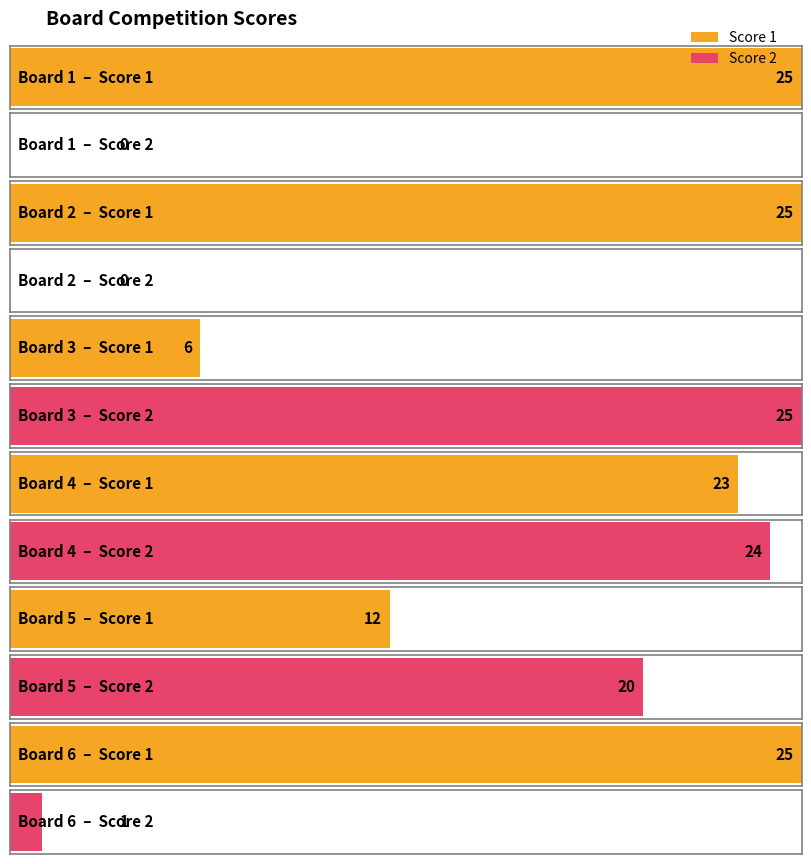

Does the chart contain any negative values?

No